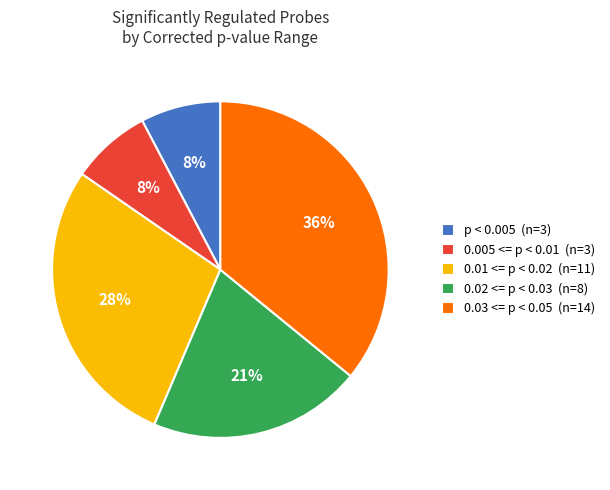

Which slice is the largest?

0.03 <= p < 0.05 (n=14)